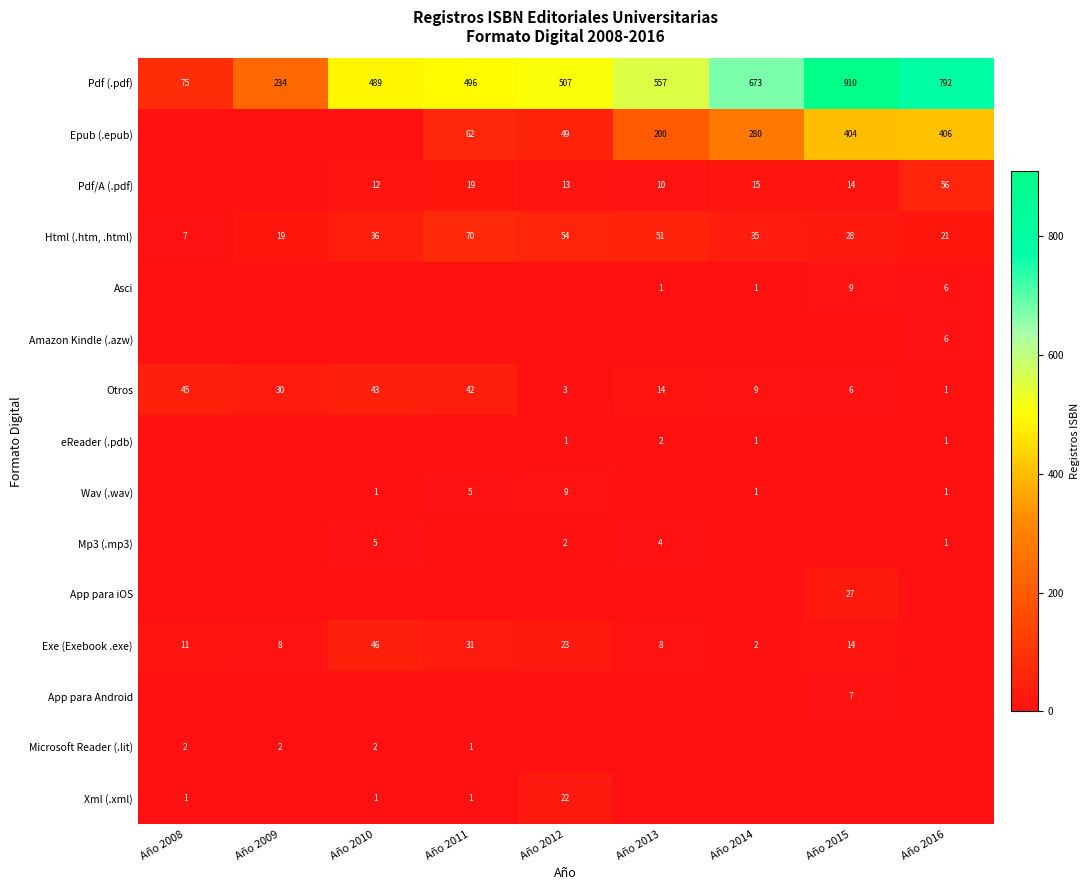

Count the number of categories in the chart.

9